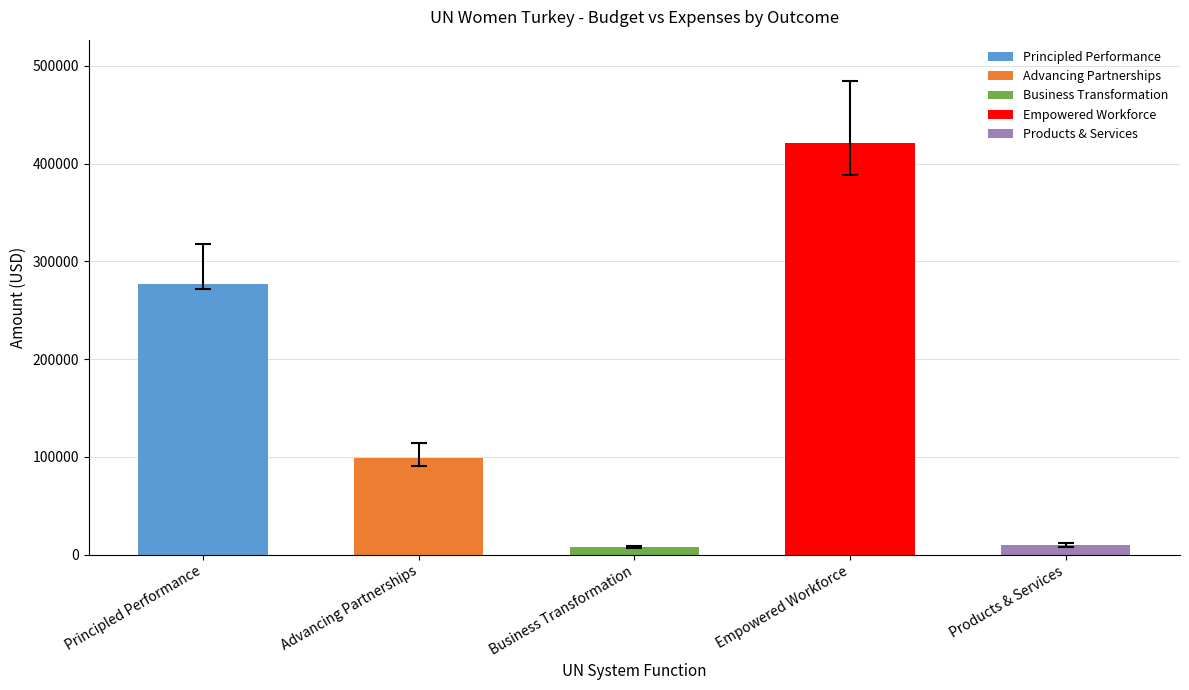

The Shortfall series shows 0.2 at Products & Services. True or false?

False